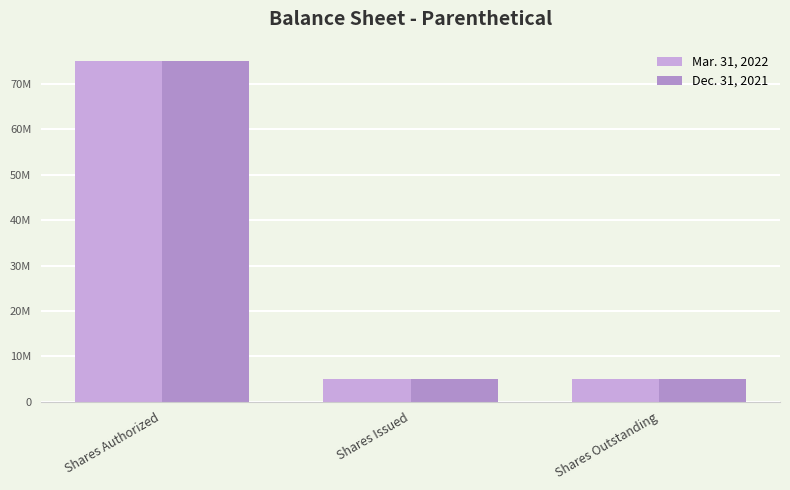

What is the sum of all Dec. 31, 2021 values?

85000000